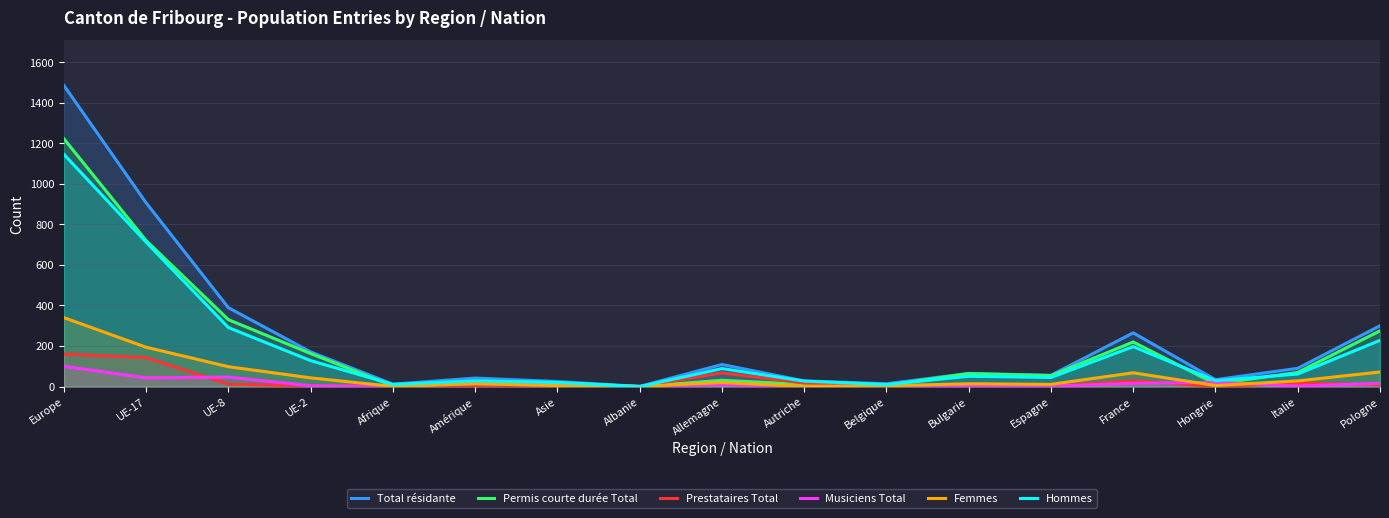

How many series are shown in this chart?

6